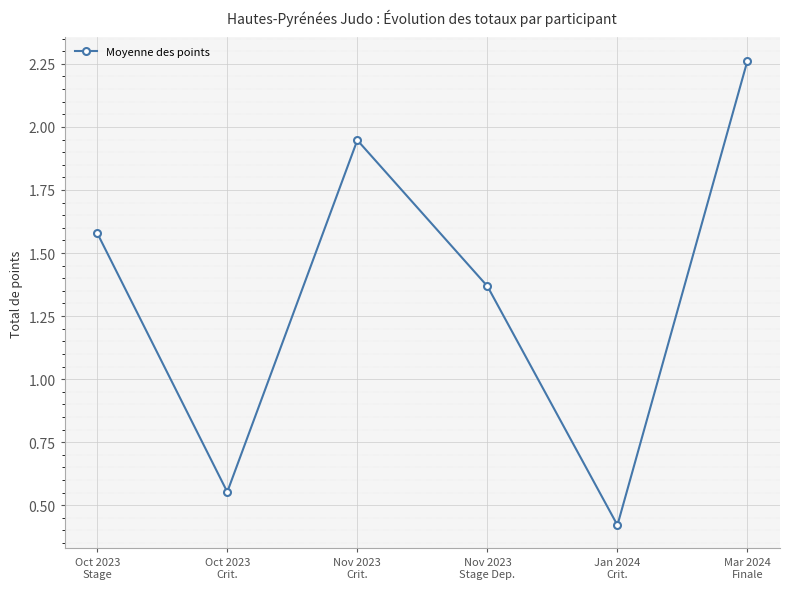

What is the difference between the values at Nov 2023
Stage Dep. and Mar 2024
Finale?

0.9